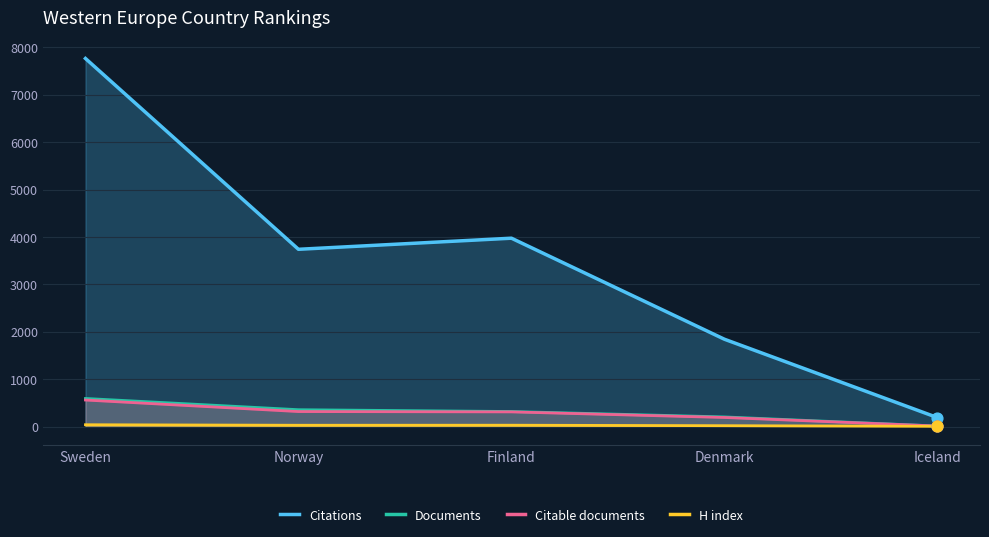

What is the total value across all series at Norway?

4447